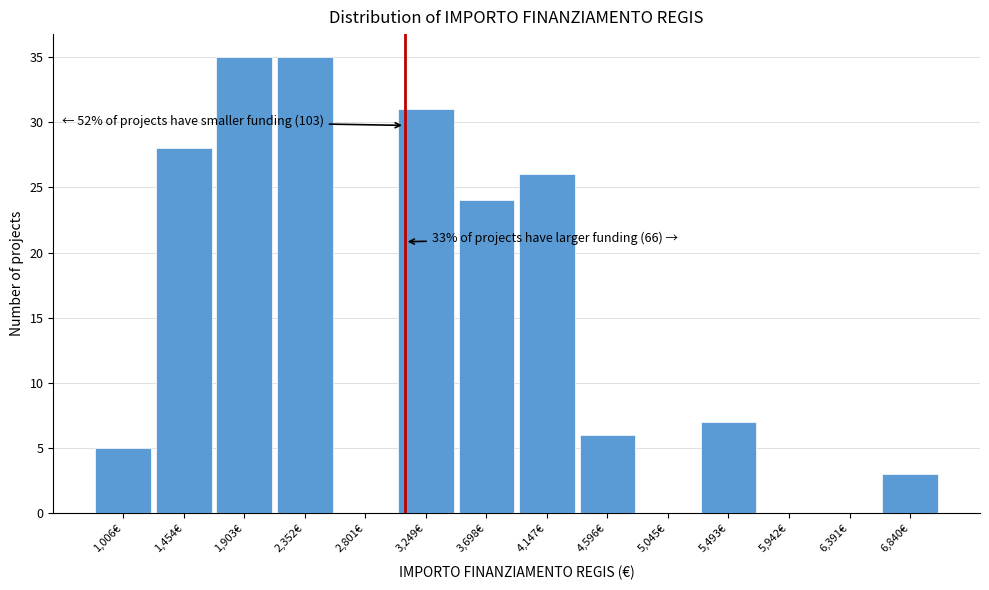

Reading left to right, transcribe all the data shown in this chart.

1,006€=5	1,454€=28	1,903€=35	2,352€=35	2,801€=0	3,249€=31	3,698€=24	4,147€=26	4,596€=6	5,045€=0	5,493€=7	5,942€=0	6,391€=0	6,840€=3